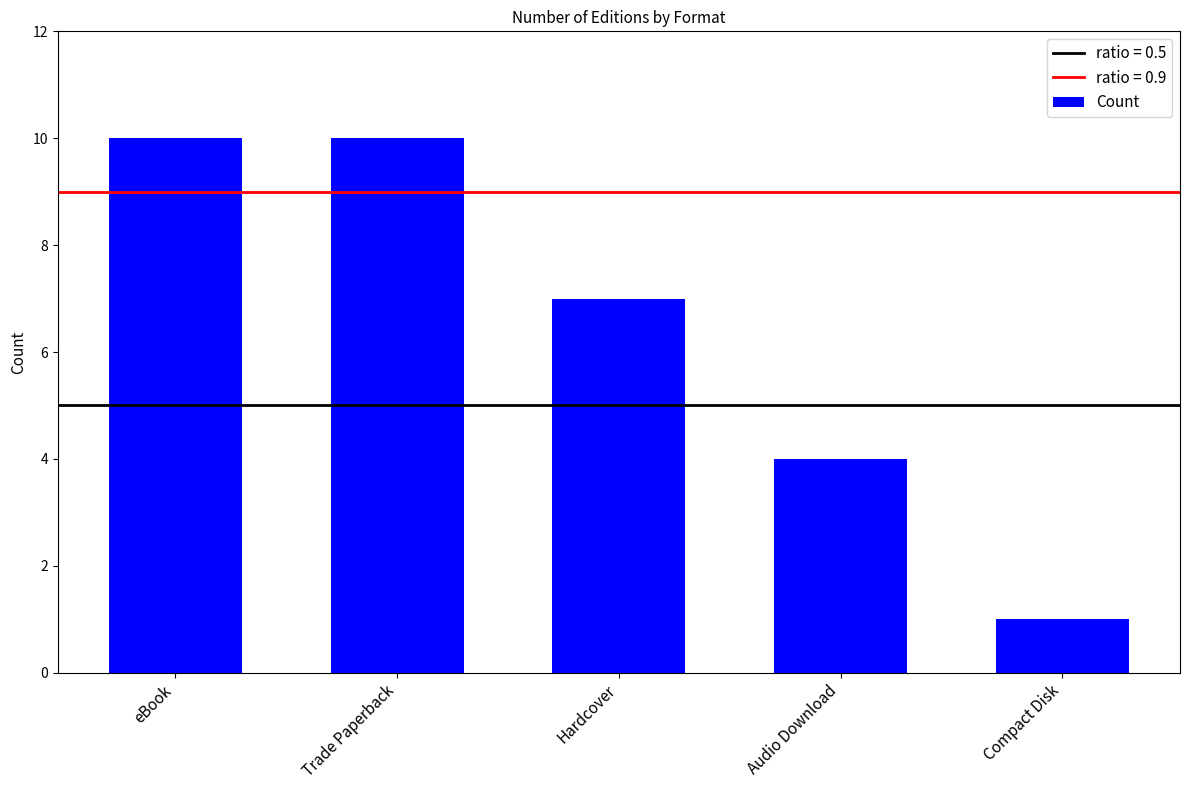

Reading left to right, extract all data points from this chart.

eBook=10	Trade Paperback=10	Hardcover=7	Audio Download=4	Compact Disk=1